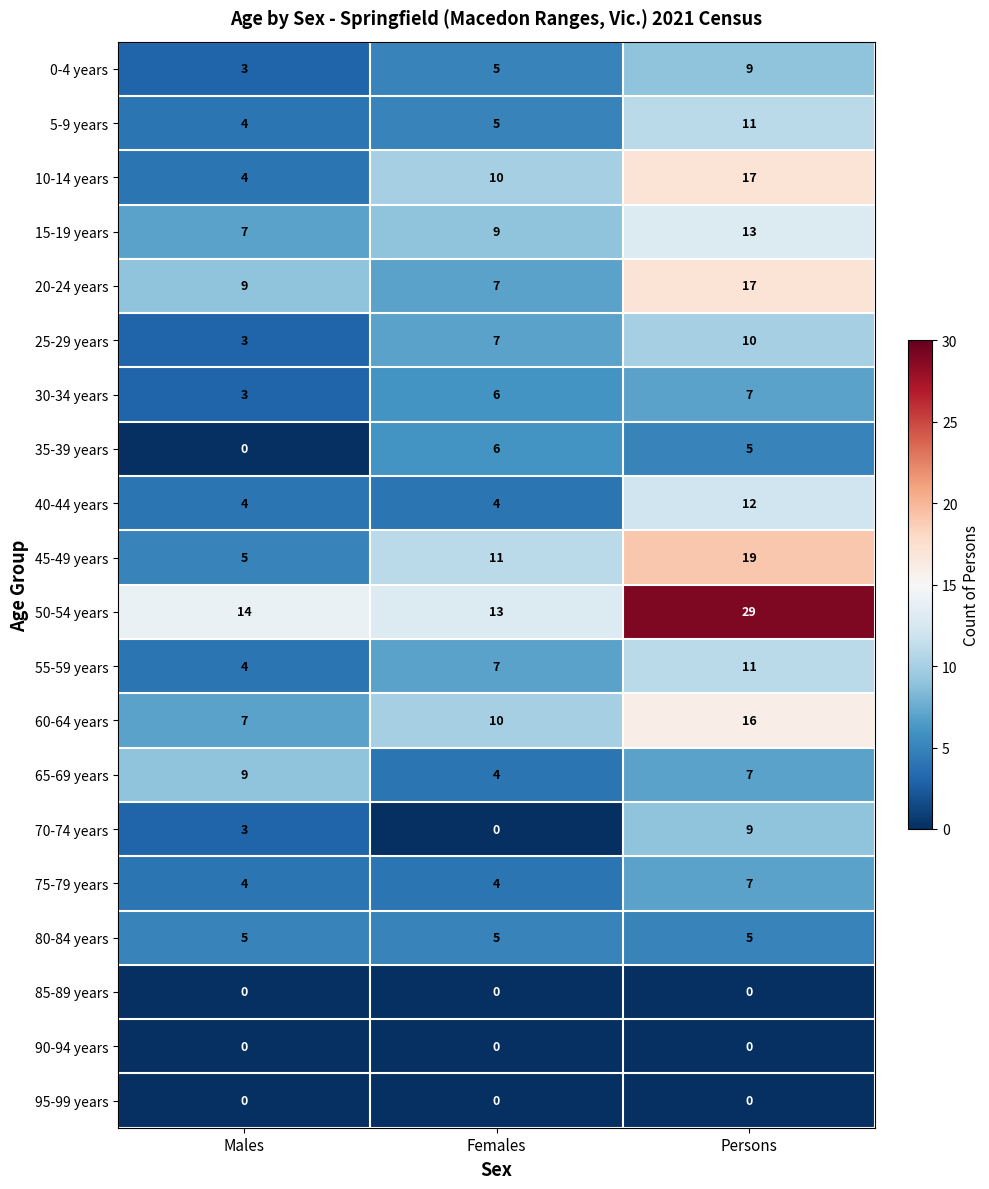

What is the total value across all series at Males?

88